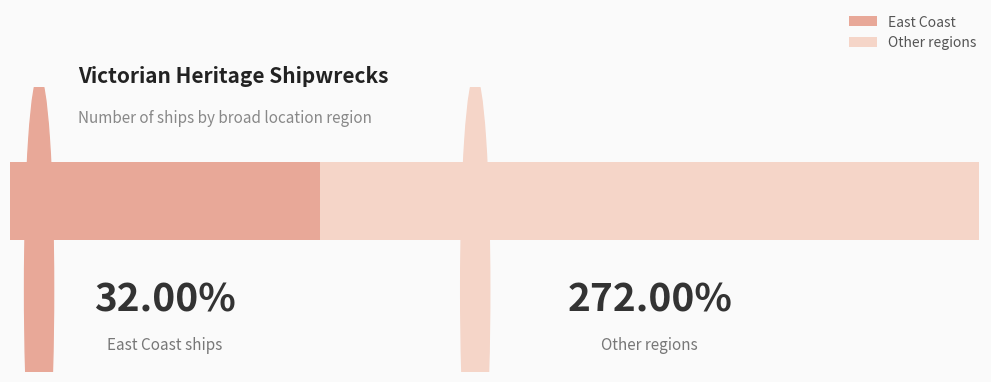

What are all the series names shown in the legend?

East Coast, Other regions